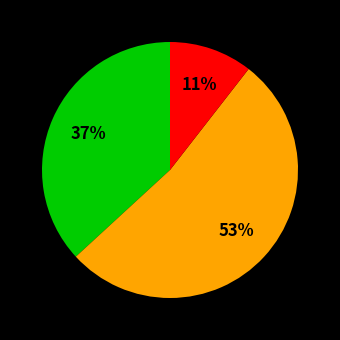

To the nearest percent, what is the difference between the largest and smallest slice percentages?

42%